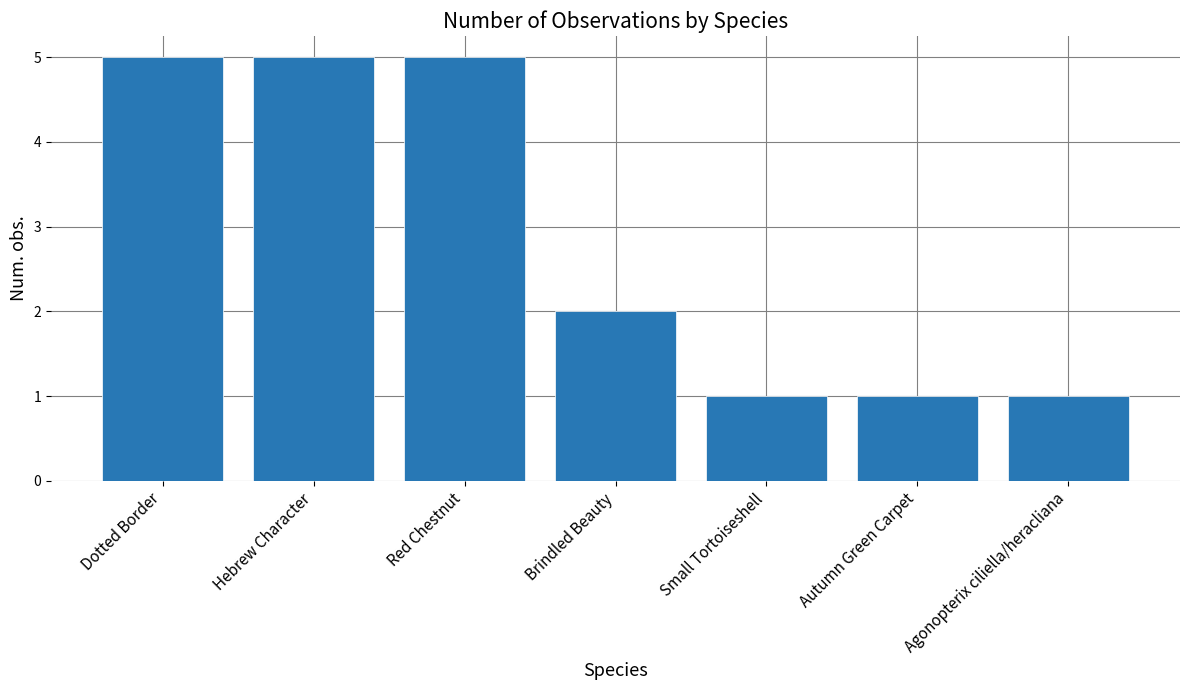

Count the values in the range 1 to 5.

7